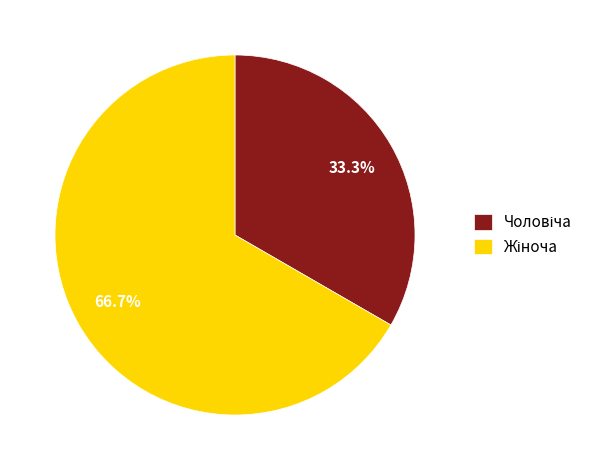

How many segments does this pie chart have?

2